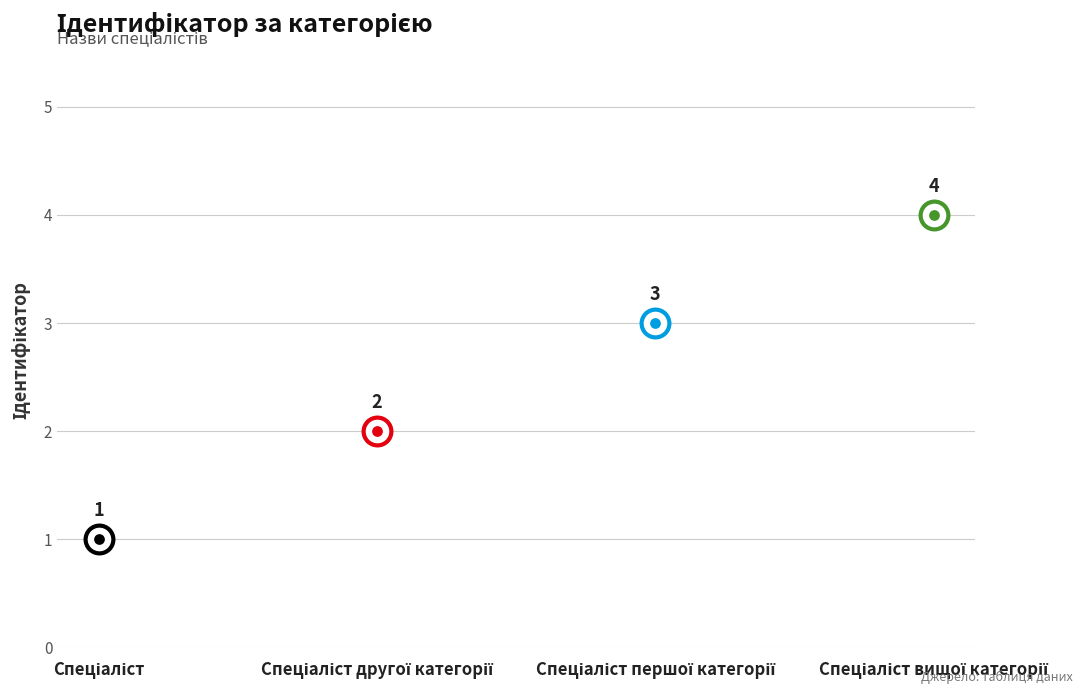

What is the change in value from Спеціаліст другої категорії to Спеціаліст вищої категорії?

+2